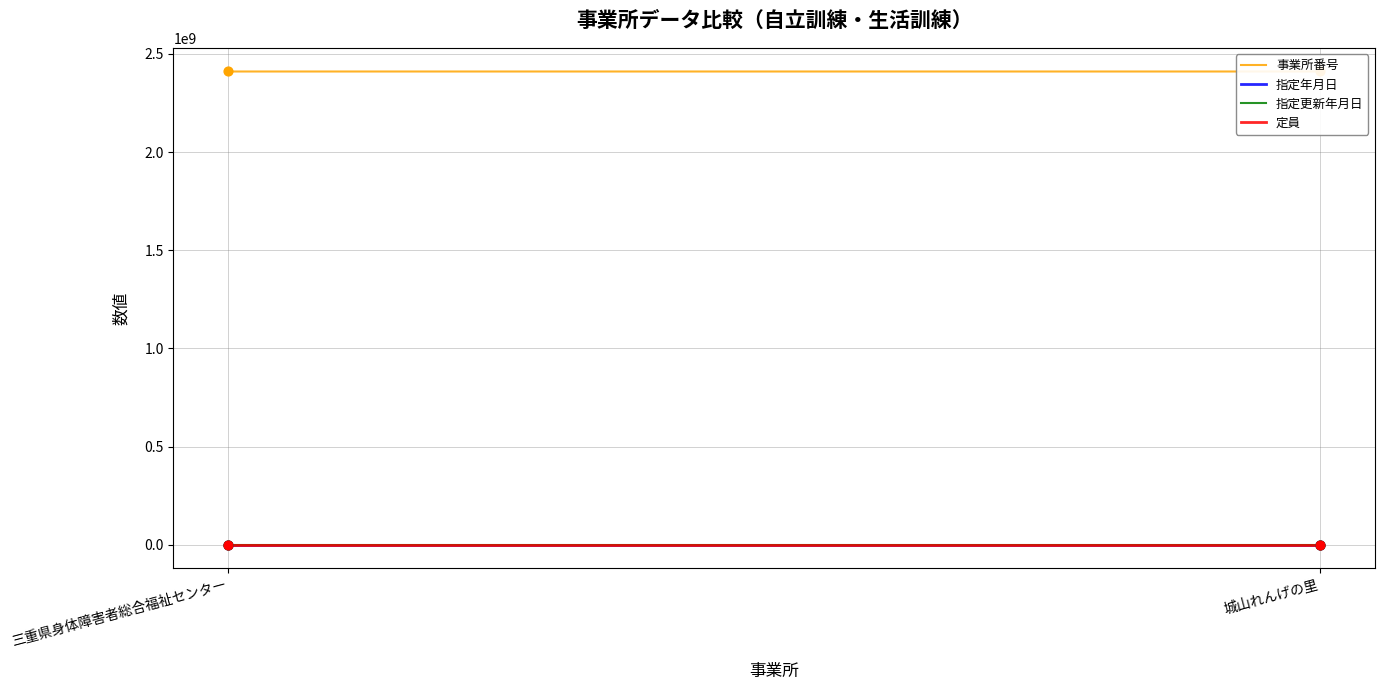

Is the value of 定員 at 城山れんげの里 greater than the value of 指定更新年月日 at 三重県身体障害者総合福祉センター?

No